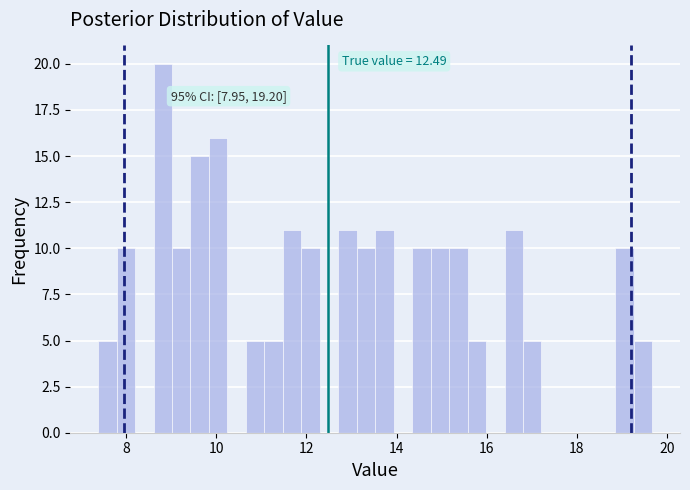

Around what value on the x-axis is the tallest bar? Give the approximate position of its centre, as read against the axis.

8.8